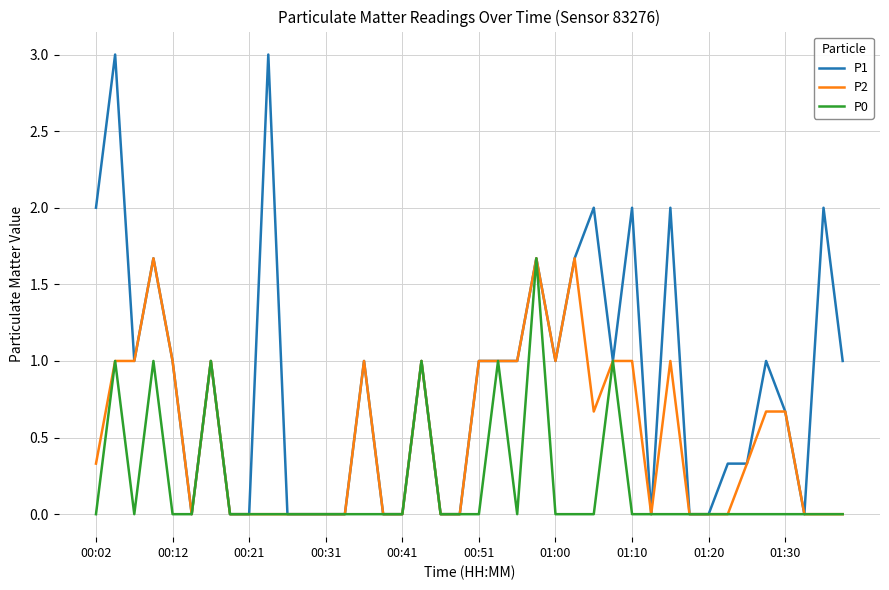

Reading left to right, extract all data points from this chart.

P1: 2.0	3.0	1.0	1.7	1.0	0.0	1.0	0.0	0.0	3.0	0.0	0.0	0.0	0.0	1.0	0.0	0.0	1.0	0.0	0.0	1.0	1.0	1.0	1.7	1.0	1.7	2.0	1.0	2.0	0.0	2.0	0.0	0.0	0.3	0.3	1.0	0.7	0.0	2.0	1.0
P2: 0.3	1.0	1.0	1.7	1.0	0.0	1.0	0.0	0.0	0.0	0.0	0.0	0.0	0.0	1.0	0.0	0.0	1.0	0.0	0.0	1.0	1.0	1.0	1.7	1.0	1.7	0.7	1.0	1.0	0.0	1.0	0.0	0.0	0.0	0.3	0.7	0.7	0.0	0.0	0.0
P0: 0.0	1.0	0.0	1.0	0.0	0.0	1.0	0.0	0.0	0.0	0.0	0.0	0.0	0.0	0.0	0.0	0.0	1.0	0.0	0.0	0.0	1.0	0.0	1.7	0.0	0.0	0.0	1.0	0.0	0.0	0.0	0.0	0.0	0.0	0.0	0.0	0.0	0.0	0.0	0.0